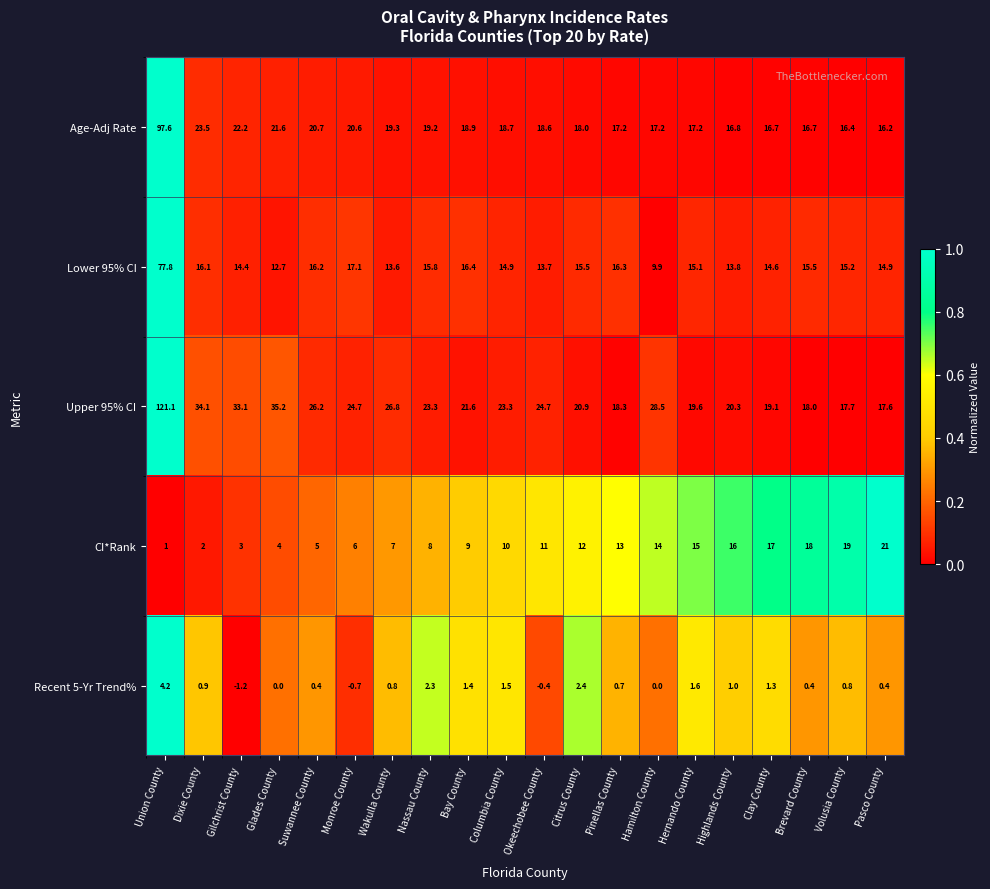

True or false: Age-Adj Rate has a value of 16.8 at Highlands County.

True